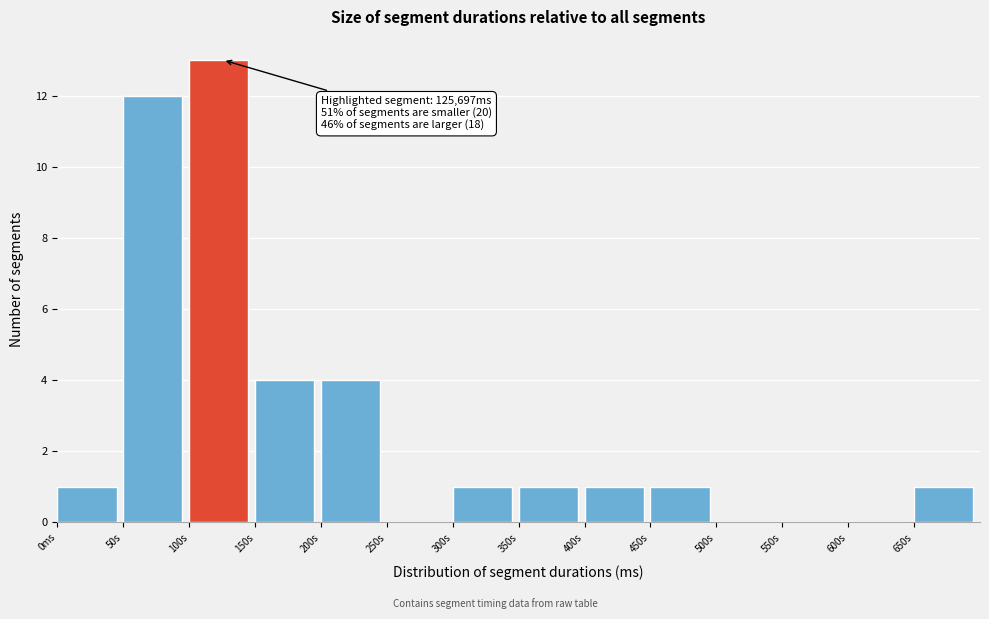

Reading left to right, extract all data points from this chart.

0ms=1	50s=12	100s=13	150s=4	200s=4	250s=0	300s=1	350s=1	400s=1	450s=1	500s=0	550s=0	600s=0	650s=1